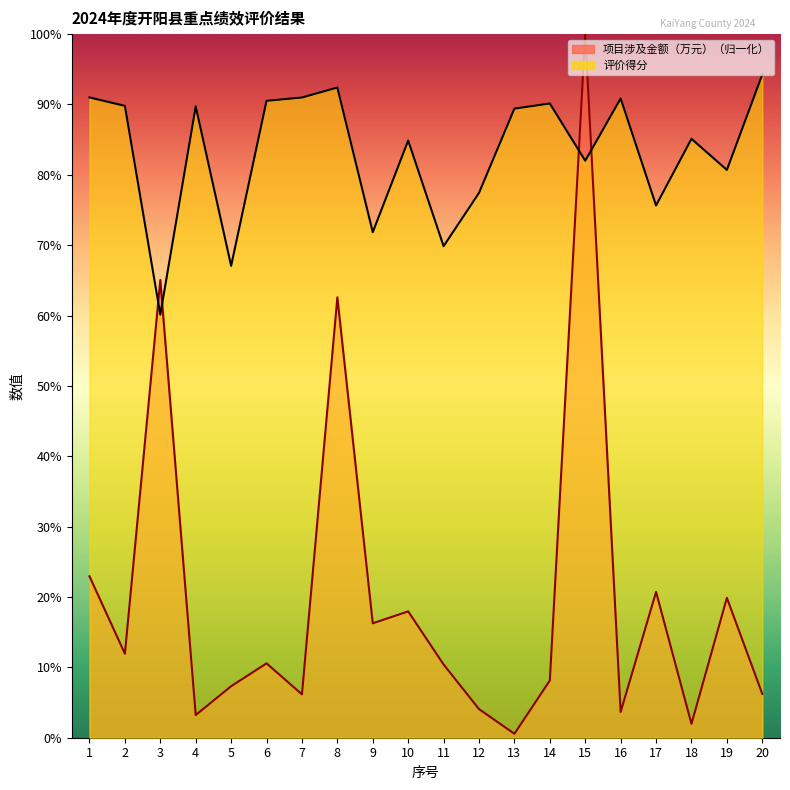

What is the average value of the 评价得分 series?

83.2